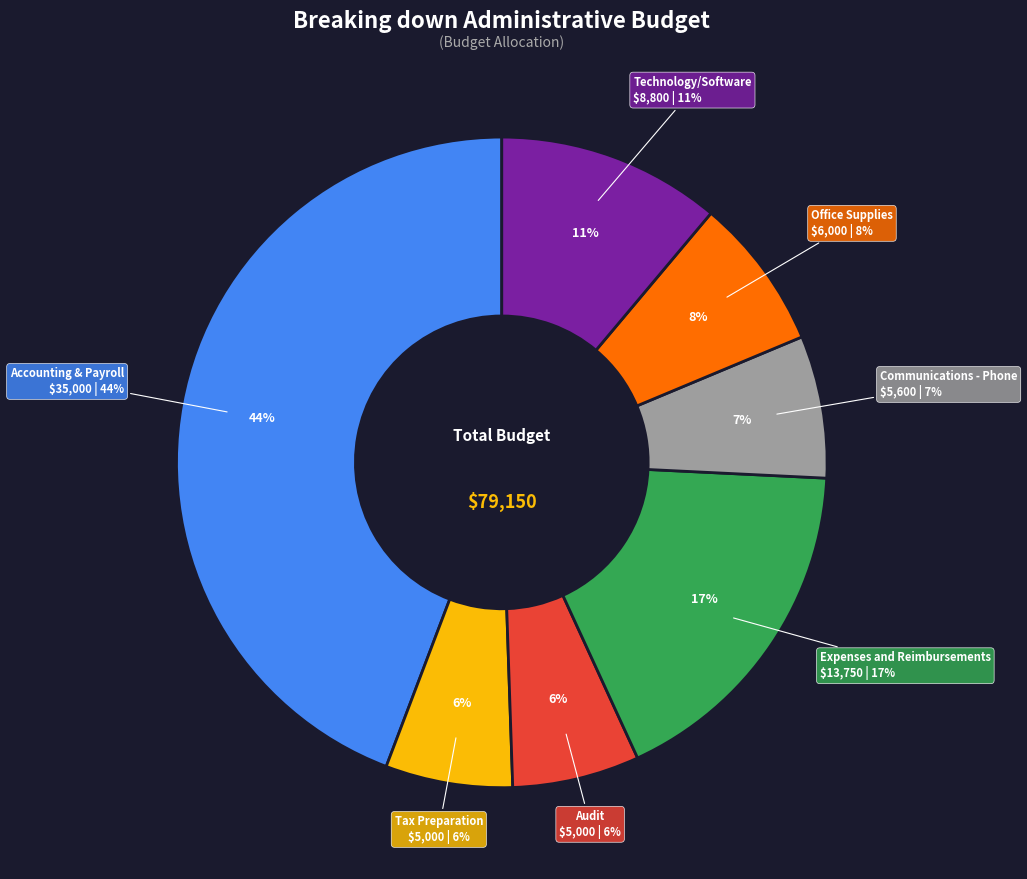

Is Technology/Software the majority of the pie?

No